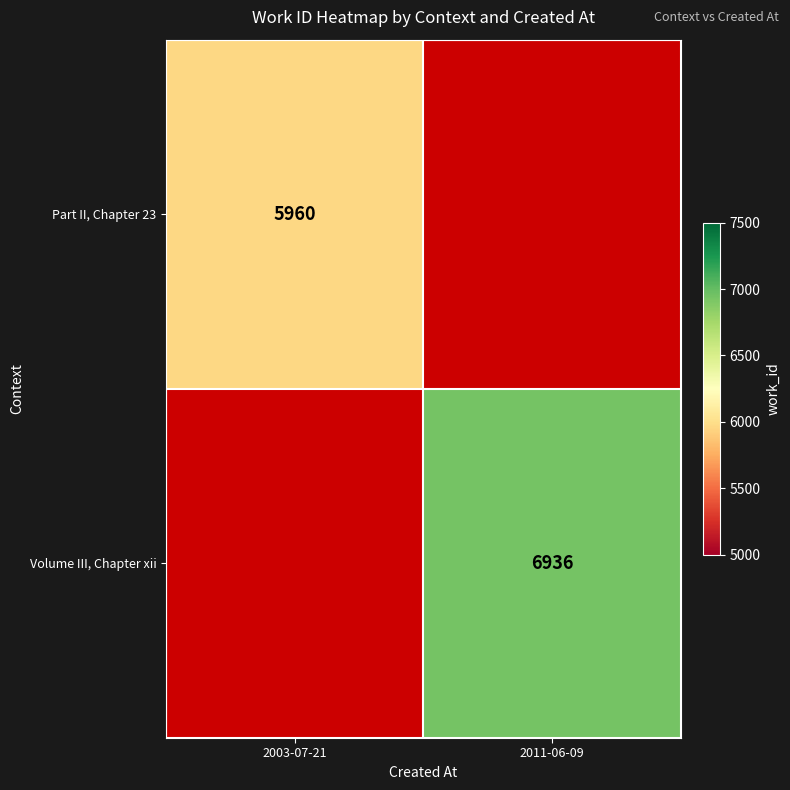

Is the value of Part II, Chapter 23 at 2003-07-21 greater than the value of Volume III, Chapter xii at 2011-06-09?

No